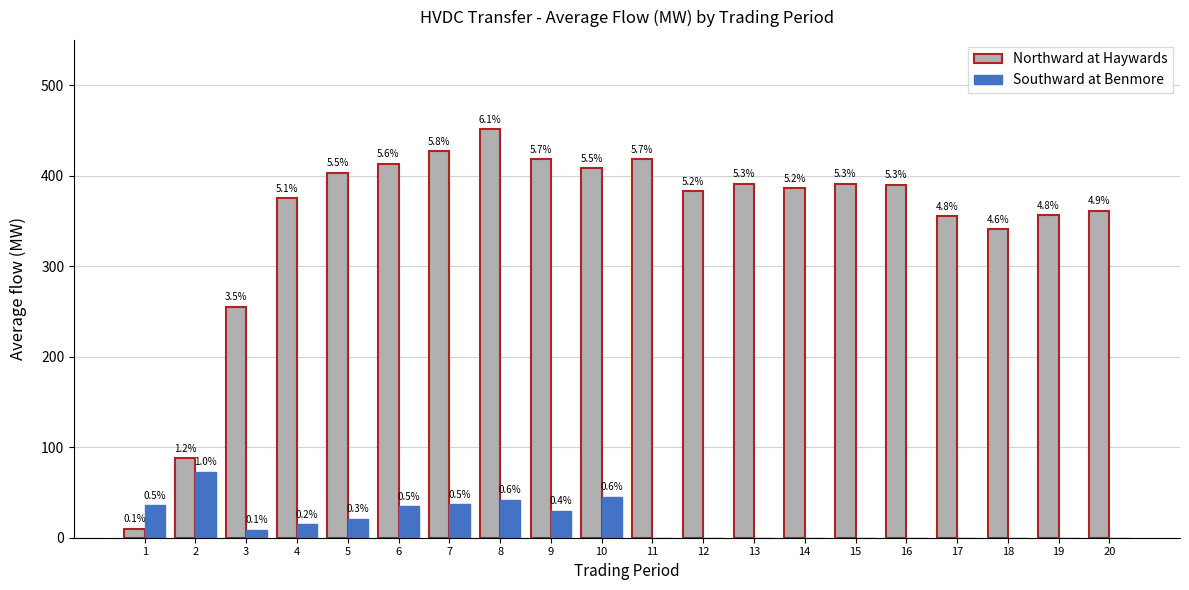

What is the difference between the second highest and second lowest values in the Southward at Benmore series?

45